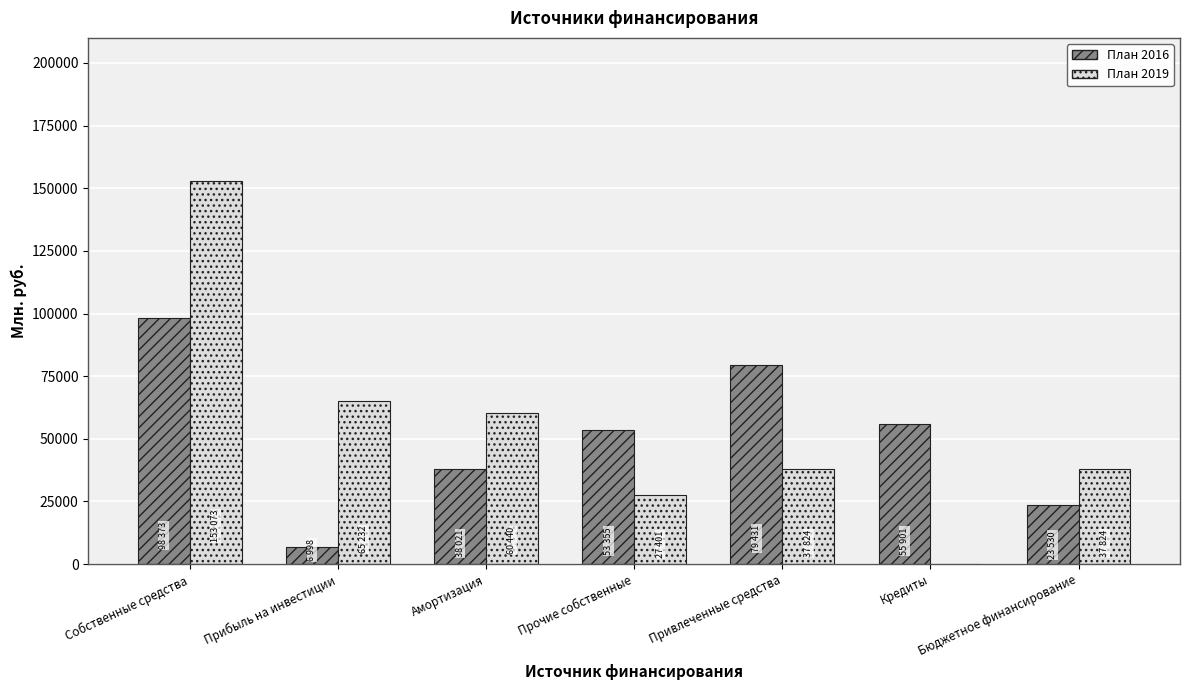

At which label does План 2019 reach its peak?

Собственные средства